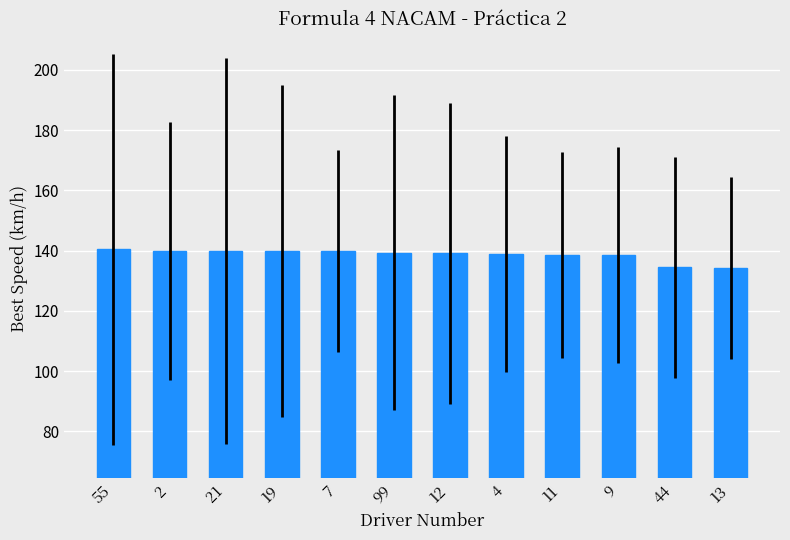

What position from the right is 12?

6